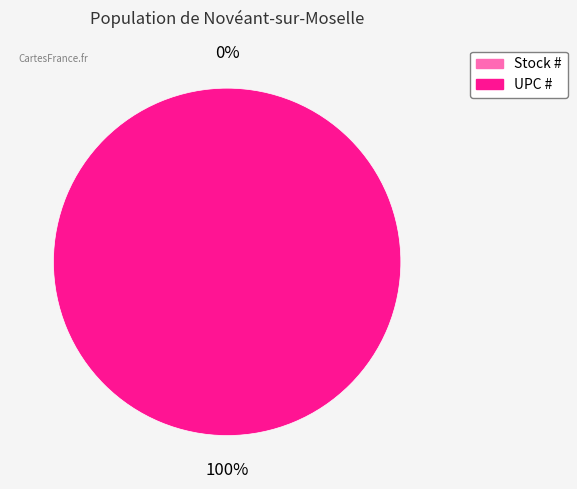

The UPC # slice represents 100% of the pie. True or false?

True